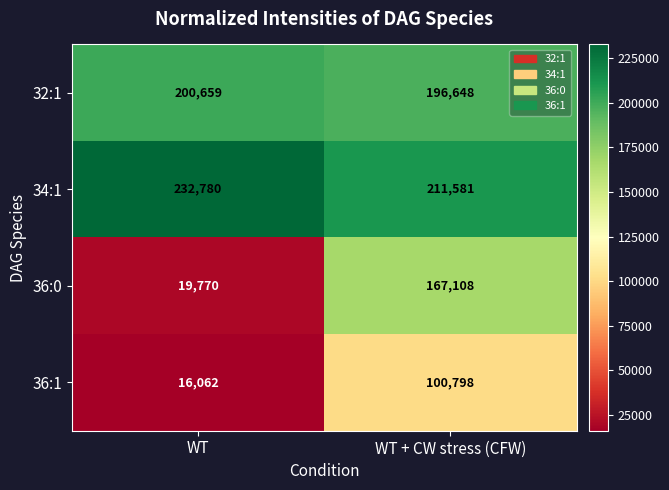

Reading right to left, what are all the values shown in this chart?

32:1: WT + CW stress (CFW)=196648	WT=200659
34:1: WT + CW stress (CFW)=211581	WT=232780
36:0: WT + CW stress (CFW)=167108	WT=19770
36:1: WT + CW stress (CFW)=100798	WT=16062